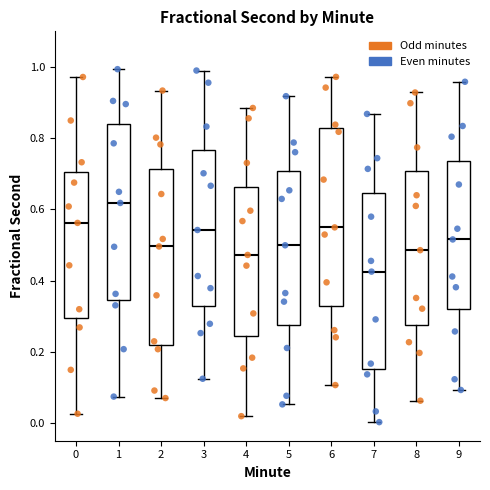

Where does the upper whisker of the box at x = 2 end on the y-axis? The values are not printed on the chart, so give them approximately, as read against the axis.

0.94